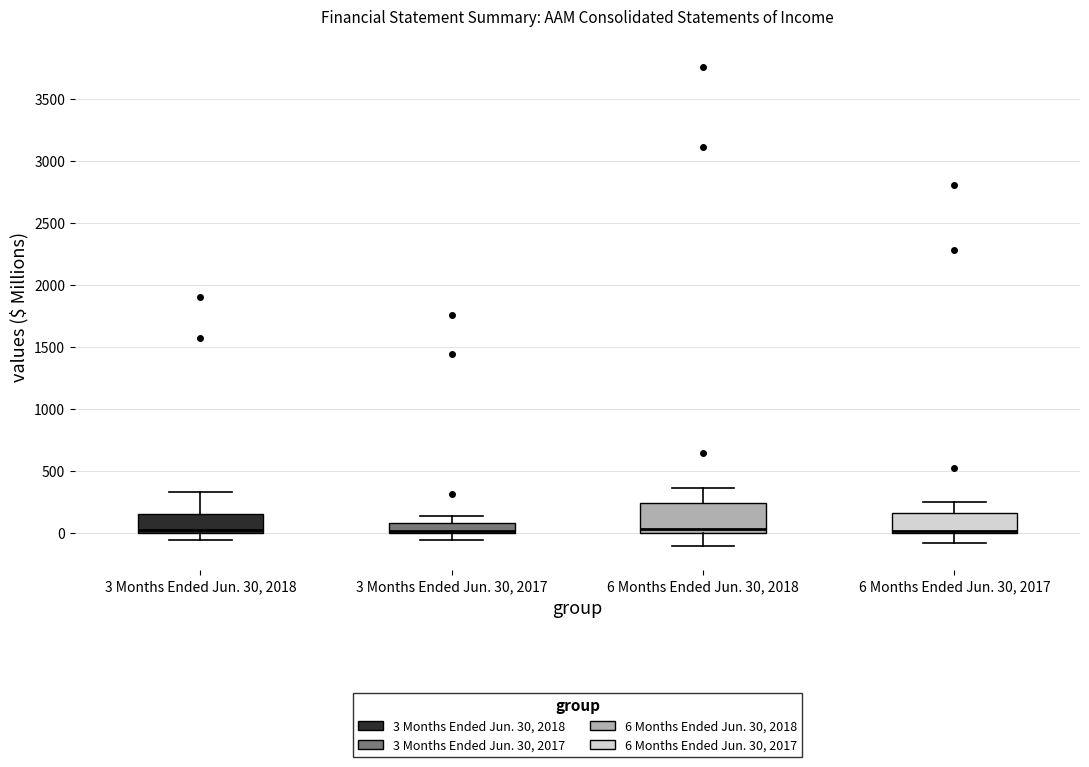

Reading left to right, transcribe this box plot: for each box, give where its median line is, the range the box spans, and where its two whiskers end, as read against the y-axis. The values are not printed on the chart, so give them approximately, as read against the axis.

3 Months Ended Jun. 30, 2018: median 0 (just above the box's lower edge), box 0 to 150, whiskers -50 to 350
3 Months Ended Jun. 30, 2017: median 0 (drawn on the box's lower edge), box 0 to 100, whiskers -50 to 150
6 Months Ended Jun. 30, 2018: median 50, box 0 to 250, whiskers -100 to 350
6 Months Ended Jun. 30, 2017: median 0 (just above the box's lower edge), box 0 to 150, whiskers -100 to 250